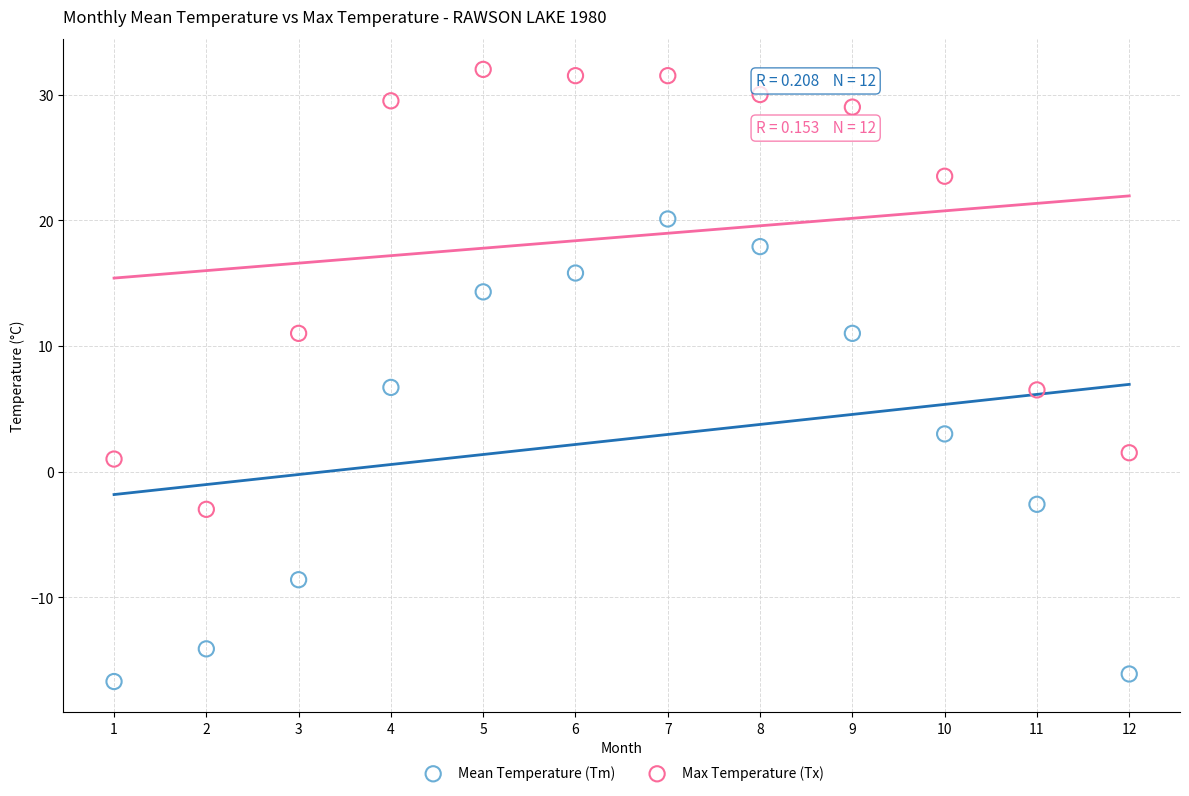

Across all data points, what is the range of Y values (max minus min)?

48.7